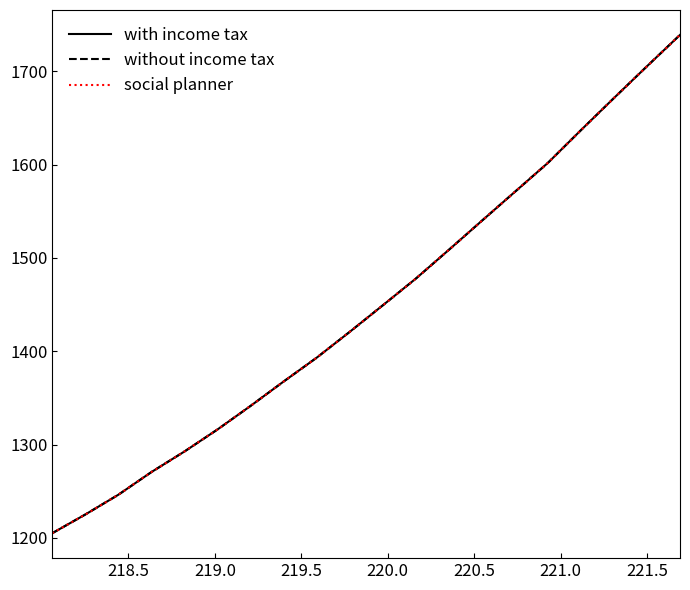

What is the value of the social planner point at the 2nd from the left?

1225.1